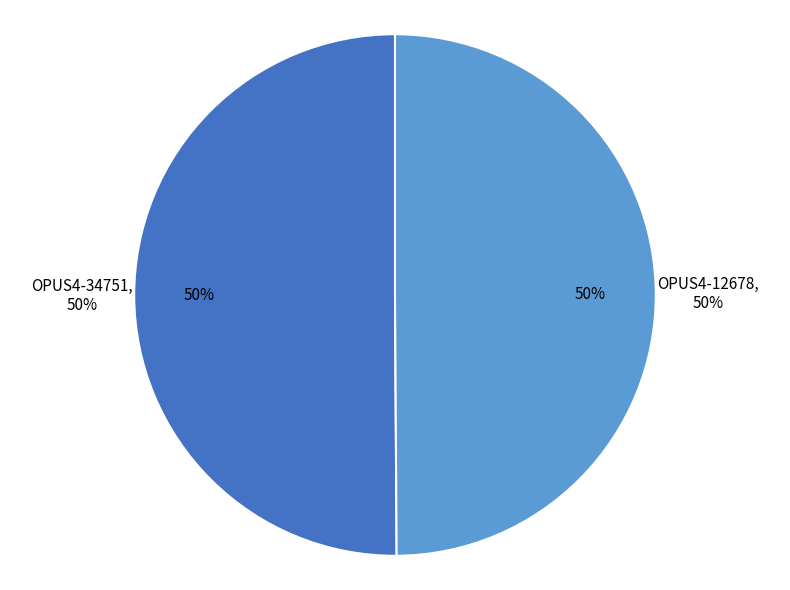

Is it true that OPUS4-12678 is 60% of the pie?

False